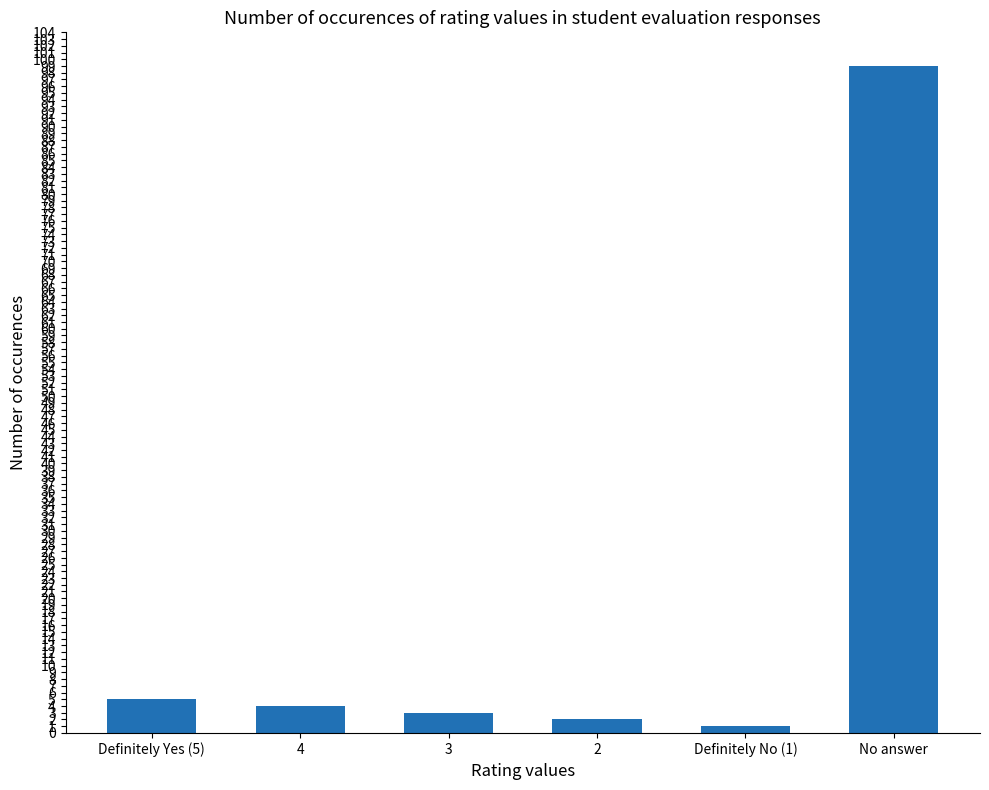

What value does the data have at 4?

4